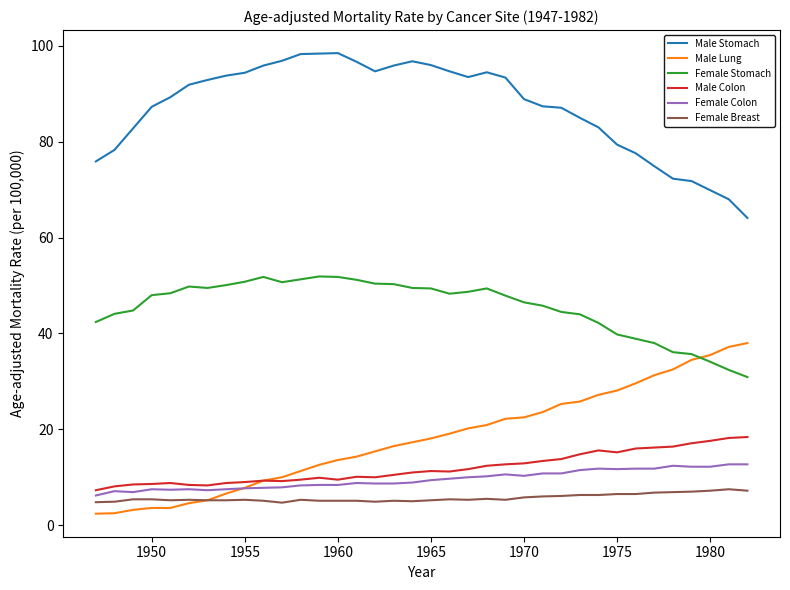

What is the minimum value shown in the chart?

2.4